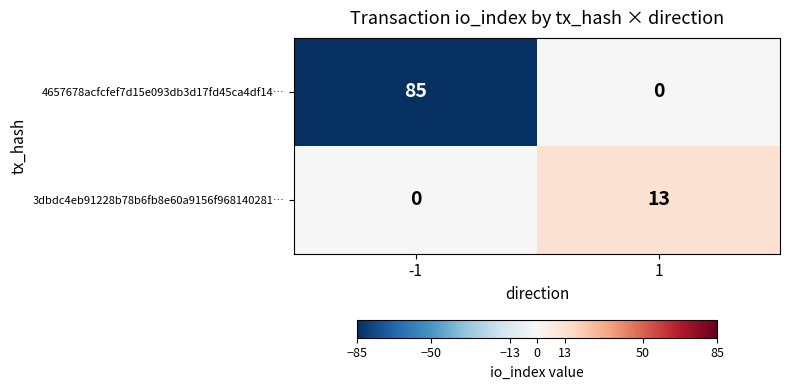

At which category does the chart reach its peak across all series?

-1